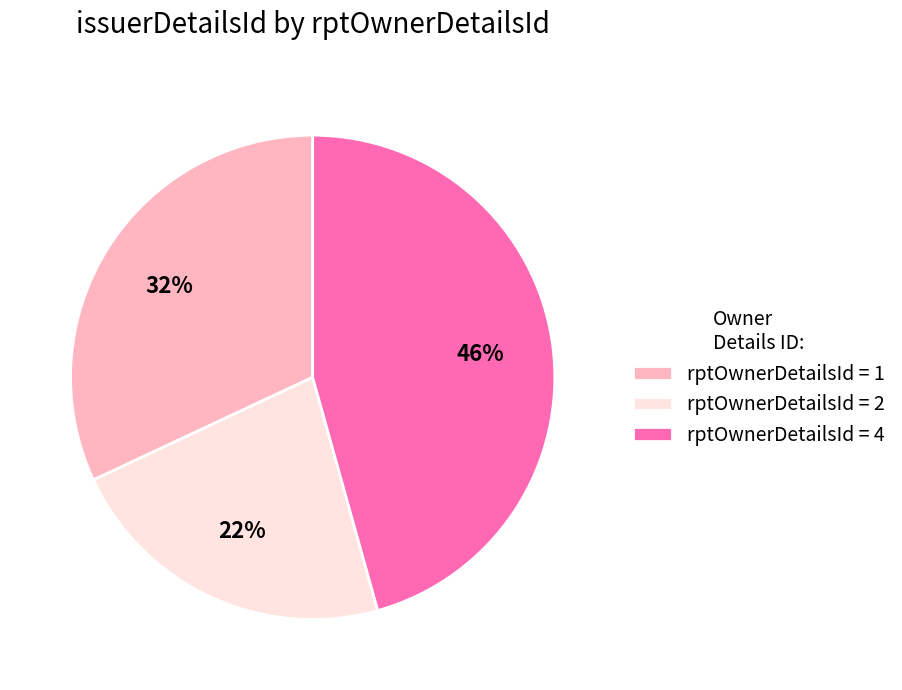

How many slices are in this pie chart?

3